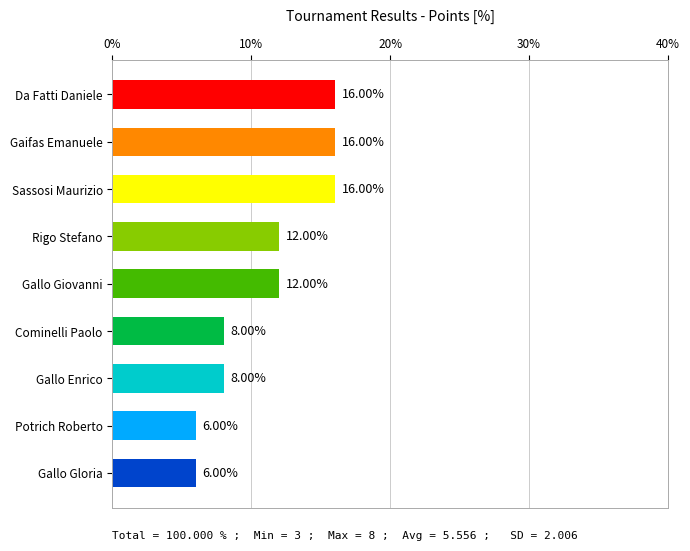

What is the smallest value displayed?

6